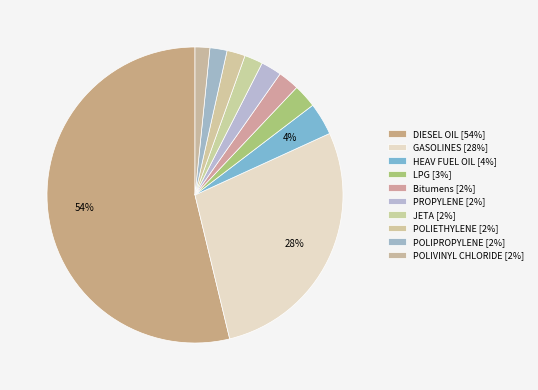

How many segments does this pie chart have?

10